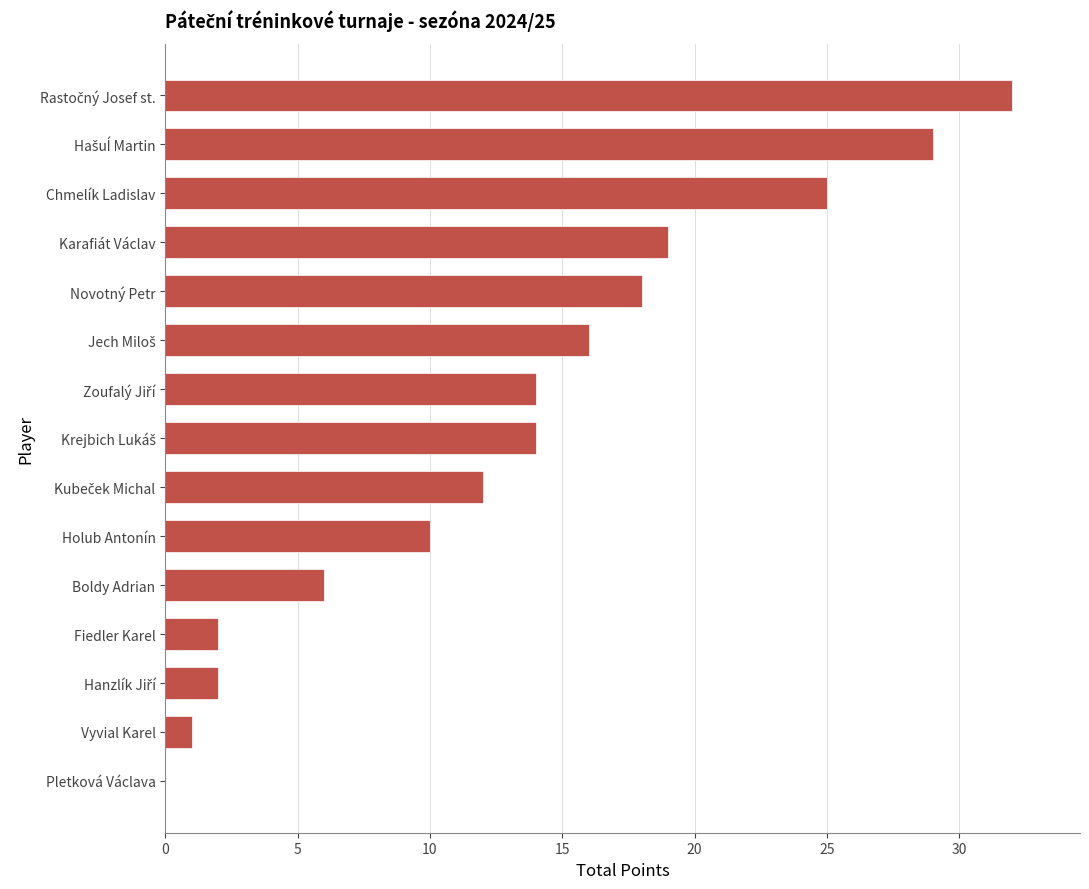

What is the maximum value shown in the chart?

32